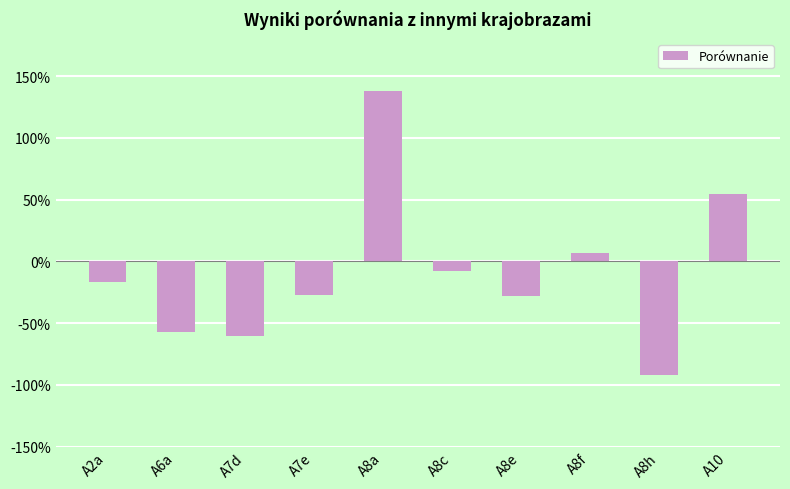

Are the bars horizontal?

No